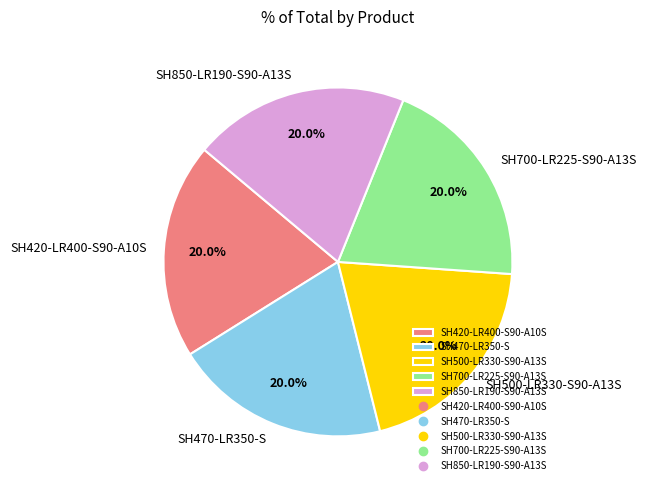

Does any single category account for the majority?

No